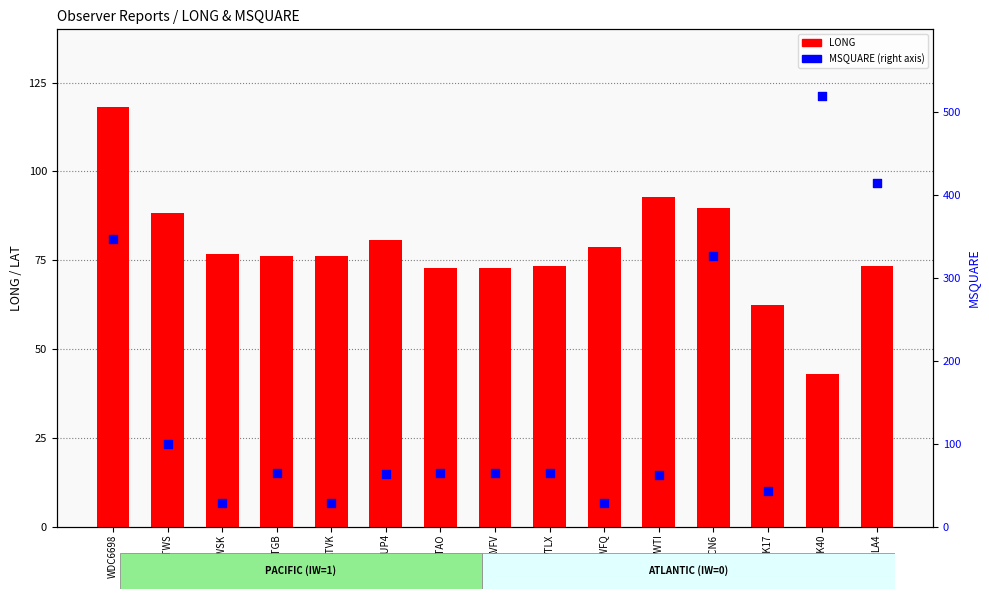

Which series reaches the minimum Y coordinate?

MSQUARE